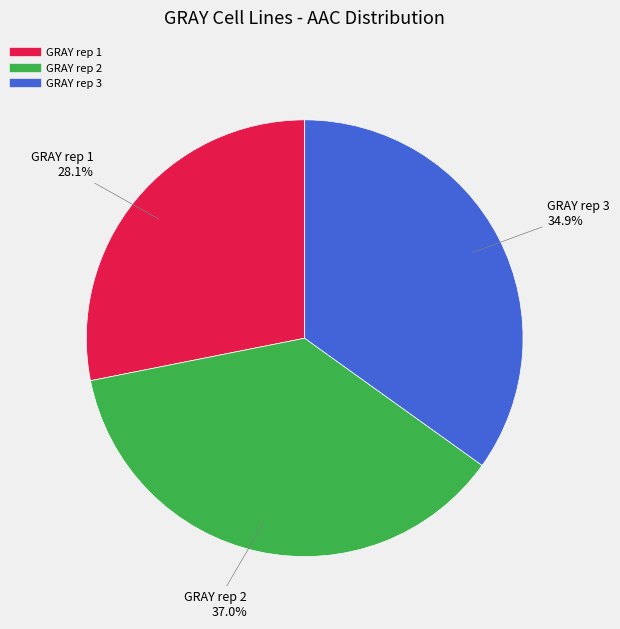

Is GRAY rep 1 the majority of the pie?

No